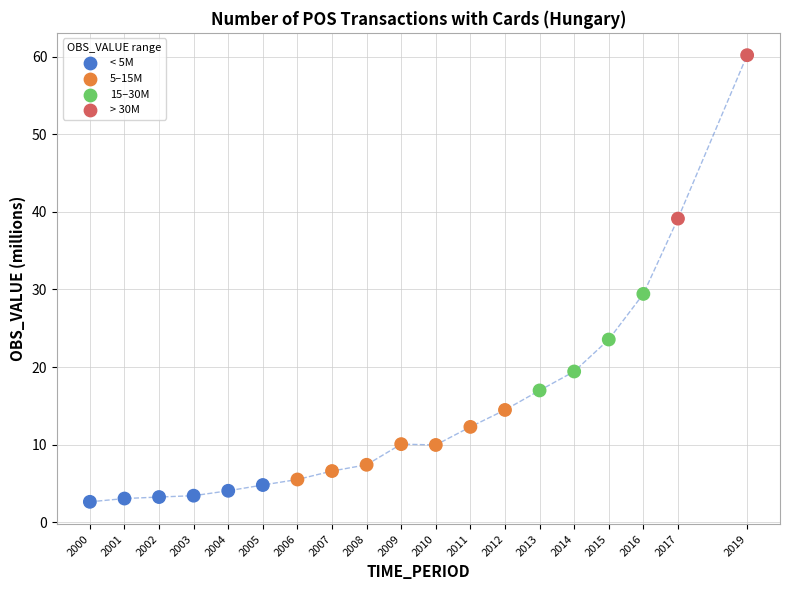

What Y value in the scatter plot is closest to 31?

29.4